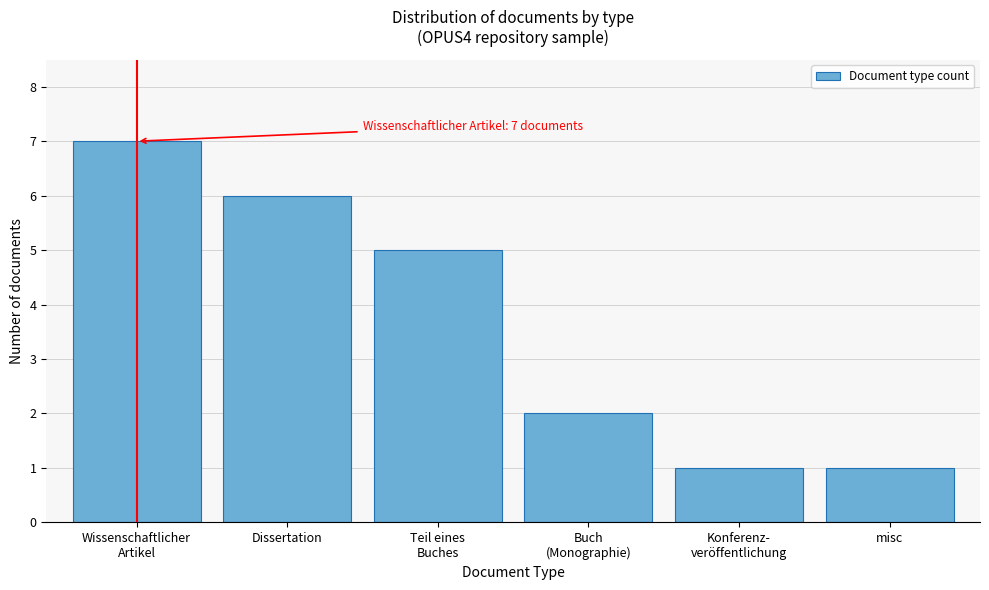

Reading right to left, list all the values displayed in this chart.

1	1	2	5	6	7